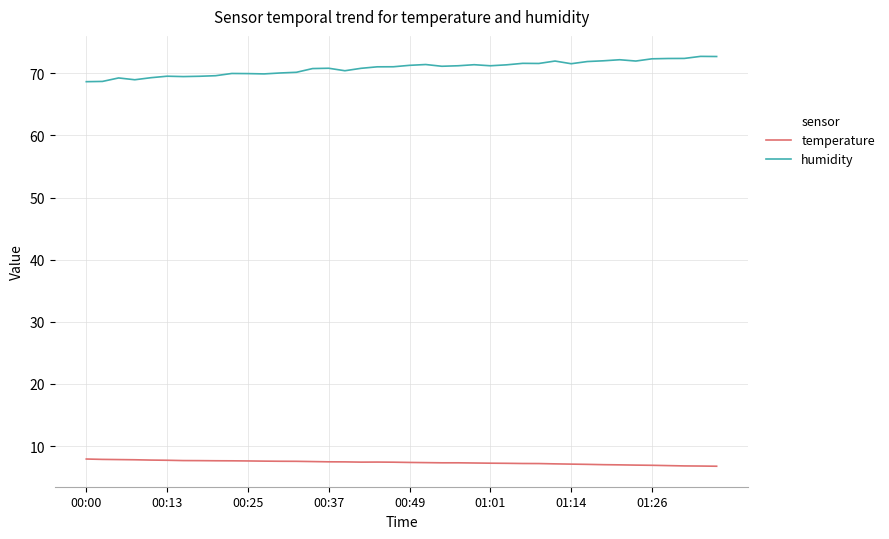

Rank the series by their maximum value, from highest to lowest.

humidity, temperature